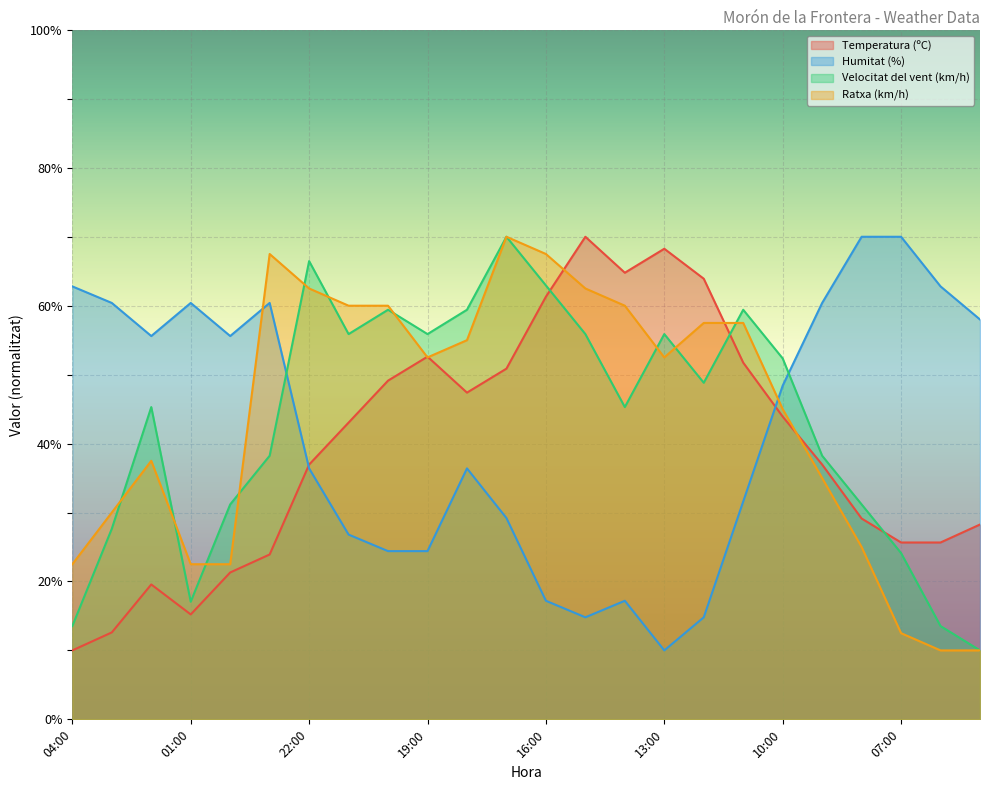

Is it true that Temperatura (ºC) equals 68.3 at 13:00?

True